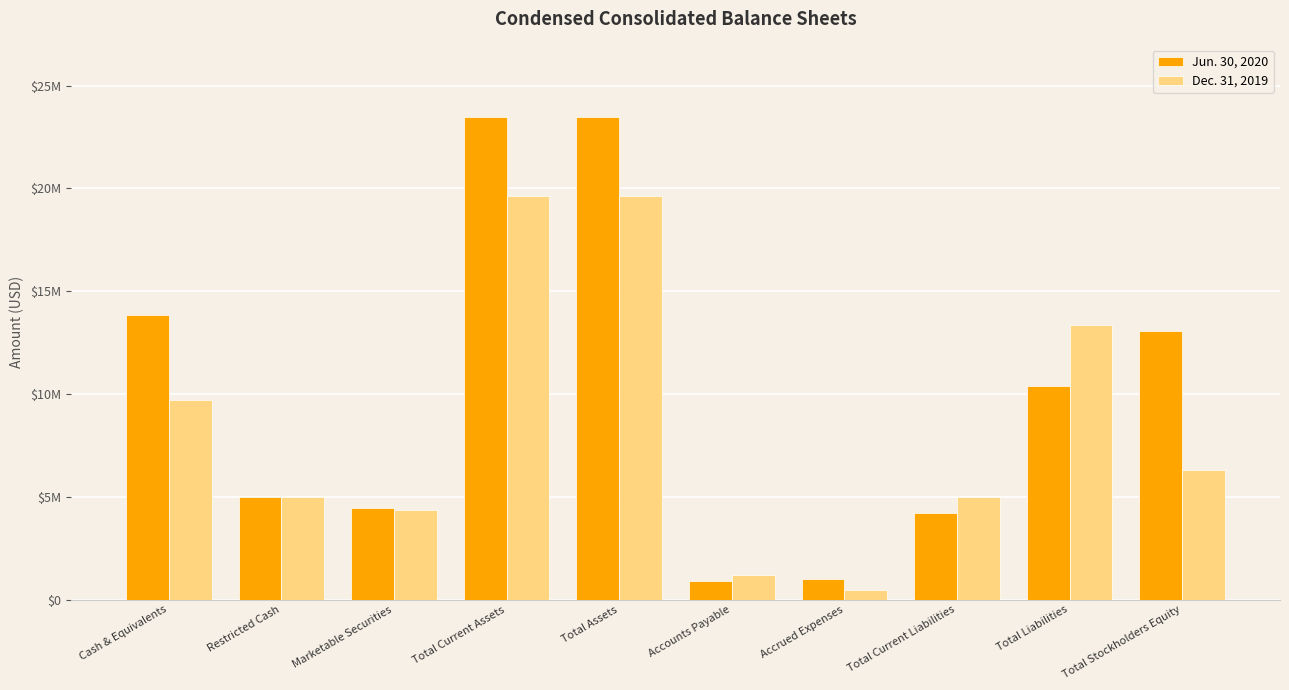

What are all the series names shown in the legend?

Jun. 30, 2020, Dec. 31, 2019